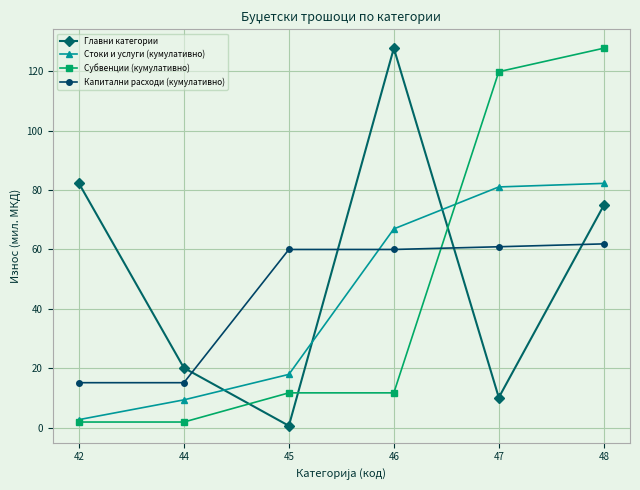

What is the difference between the highest and lowest values at 47?

109.6